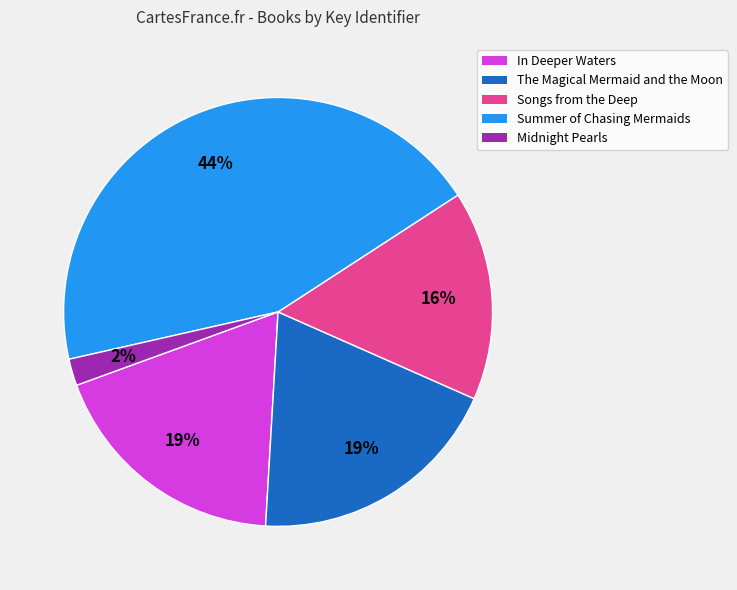

The Songs from the Deep slice represents 16% of the pie. True or false?

True